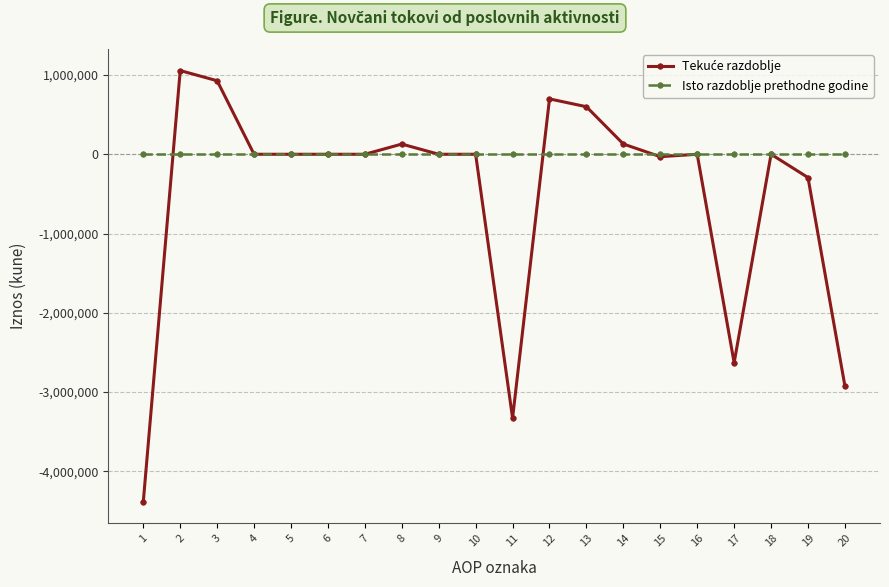

Which series has the largest total across all categories?

Isto razdoblje prethodne godine